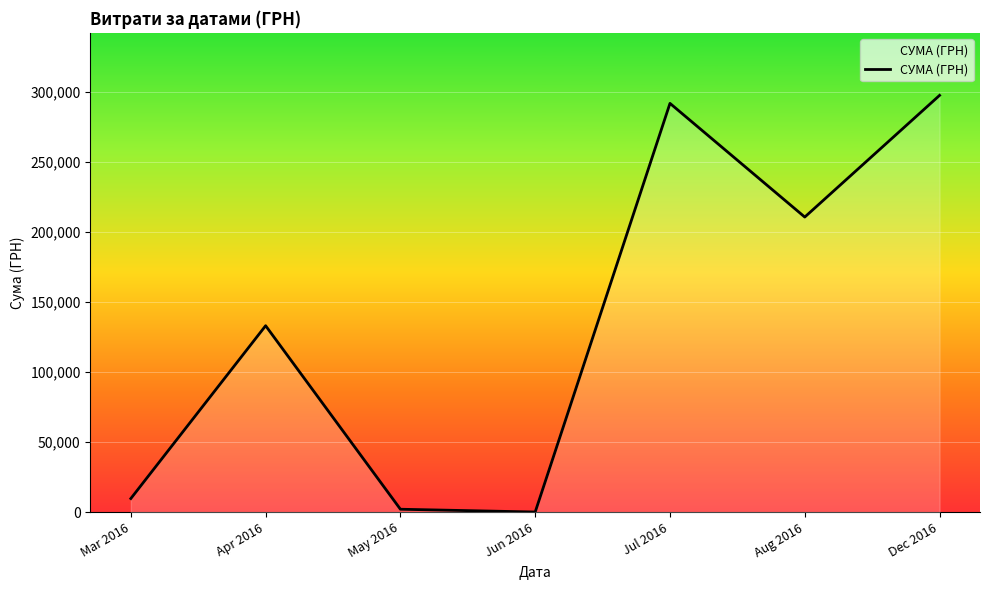

What is the difference between the second highest and minimum values?

291860.7